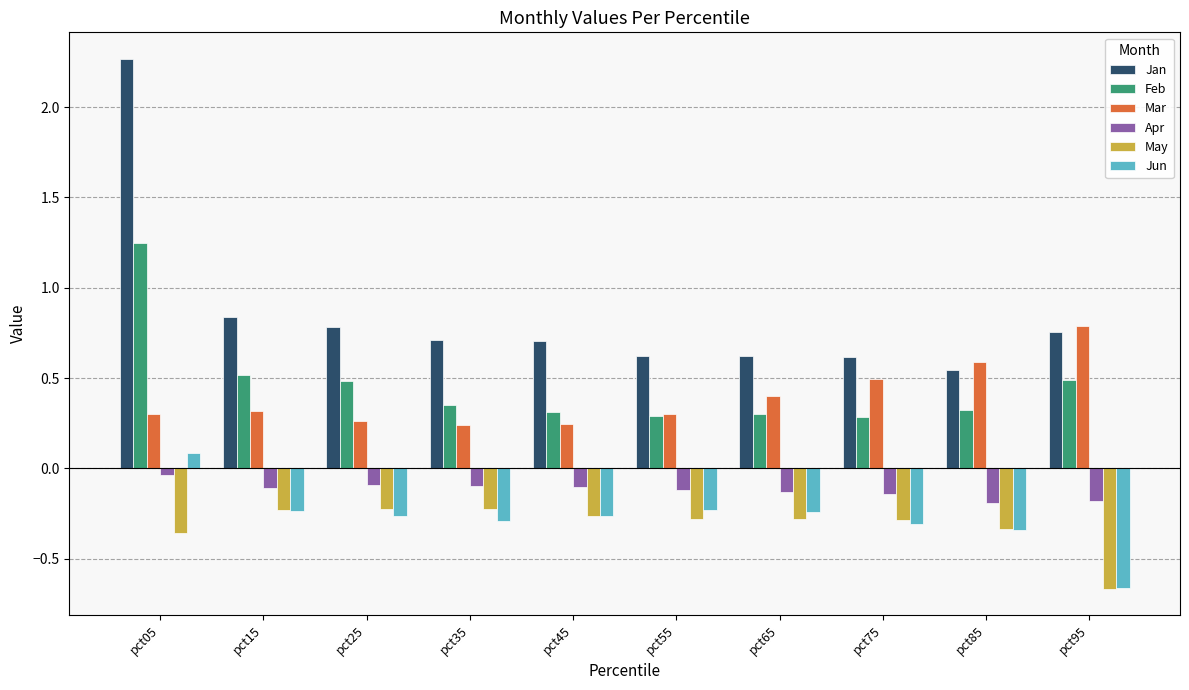

Rank the series at pct35 from highest to lowest value.

Jan, Feb, Mar, Apr, May, Jun